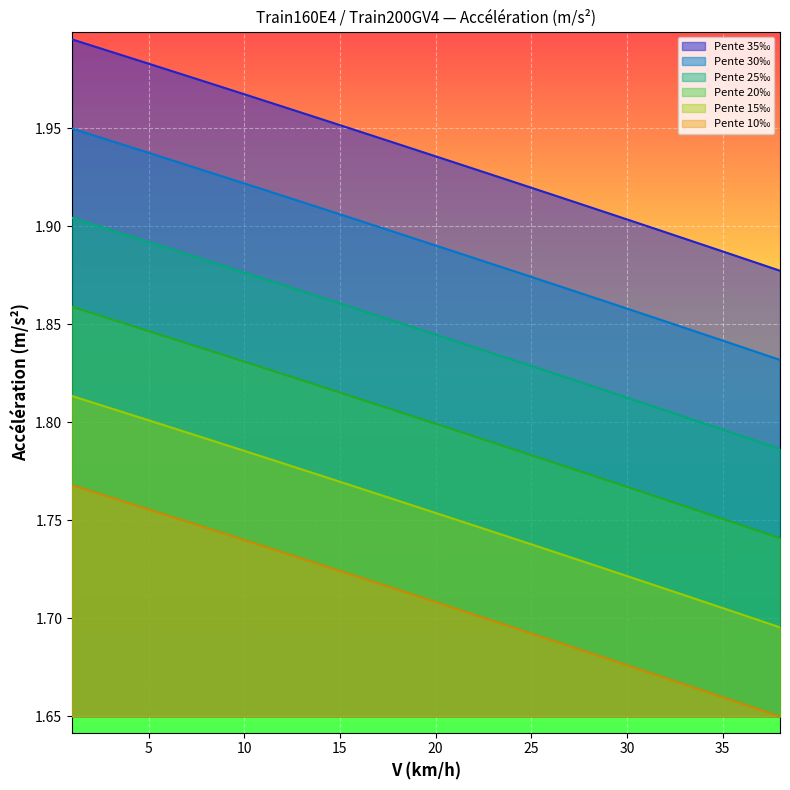

What is the average value of the Pente 30‰ series?

1.9